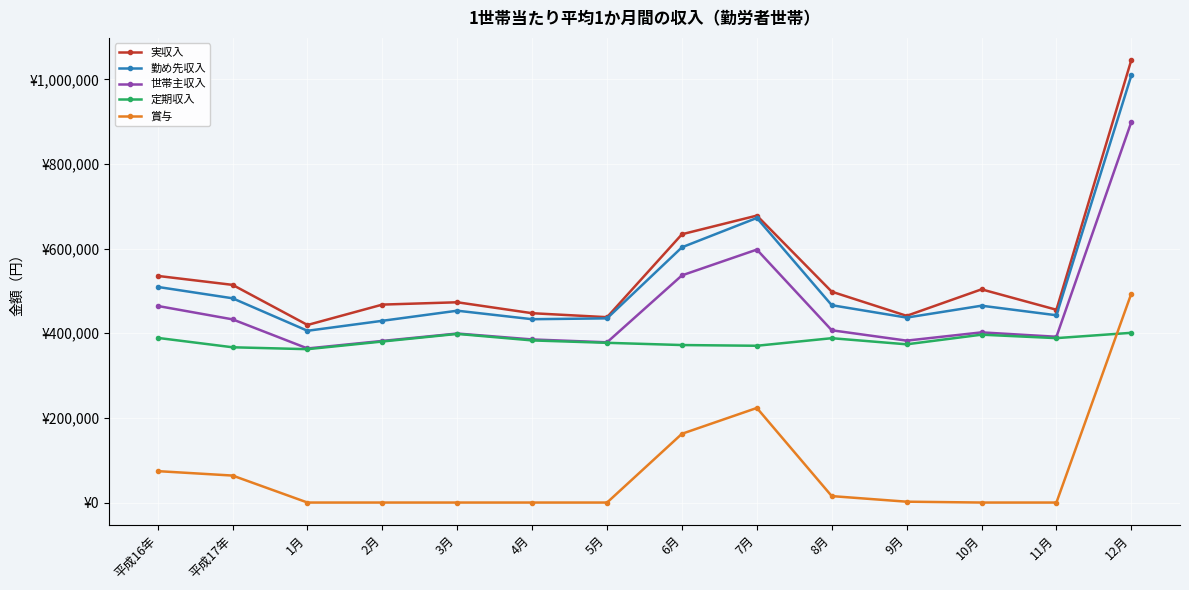

True or false: 賞与 and 実収入 intersect in this chart.

False